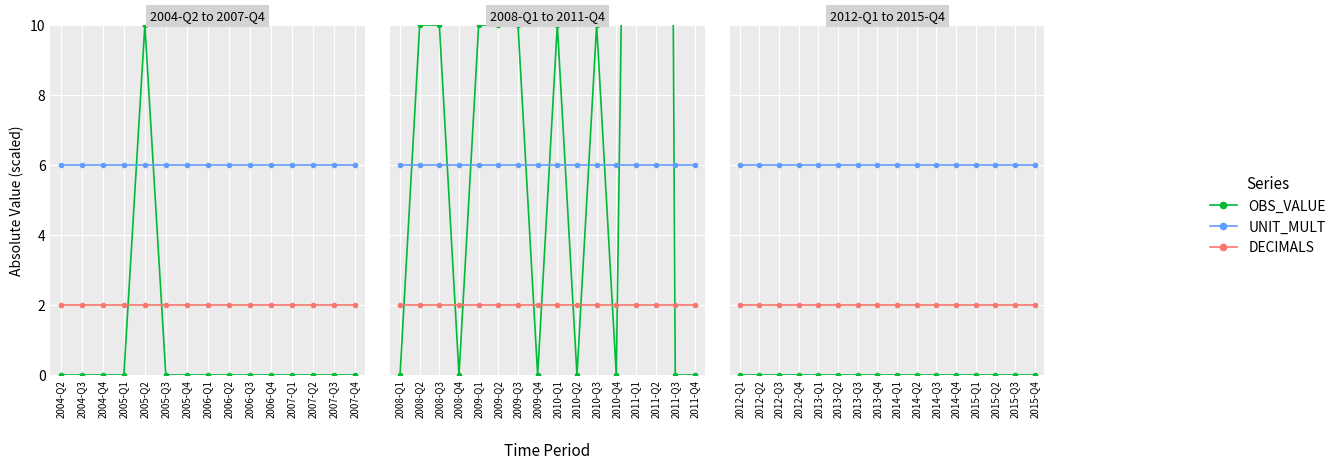

Is it true that UNIT_MULT equals 3.4 at 2013-Q1?

False